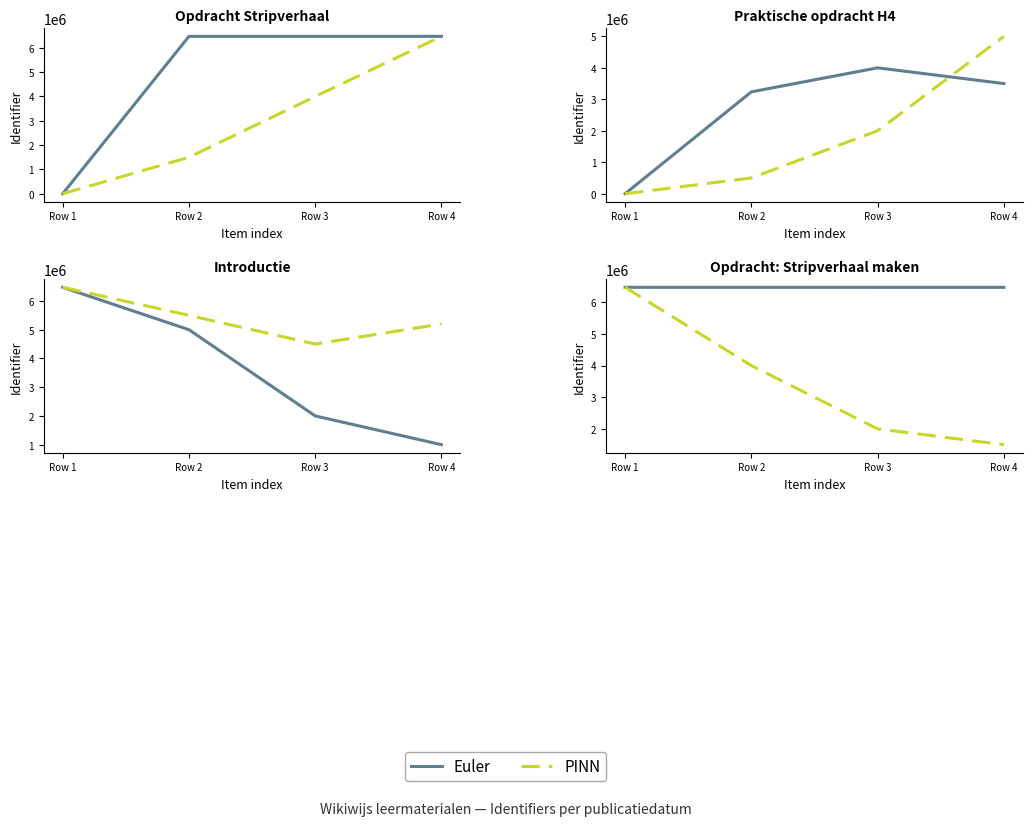

What is the value of the Identifier (Euler) point at the 4th from the left?

6474126